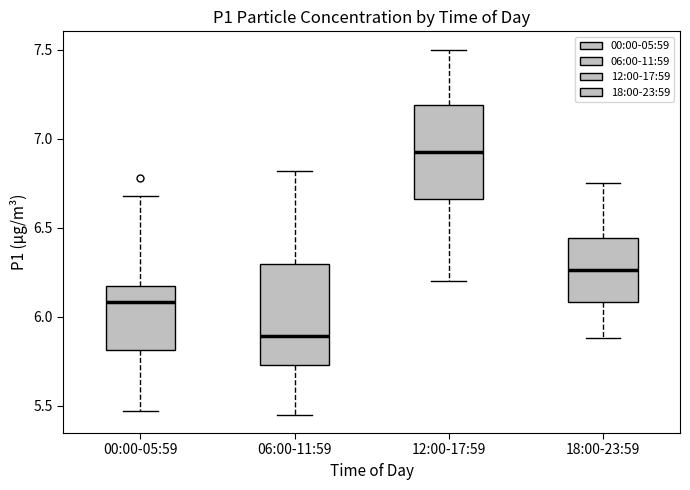

Which box has the lowest median line?

06:00-11:59